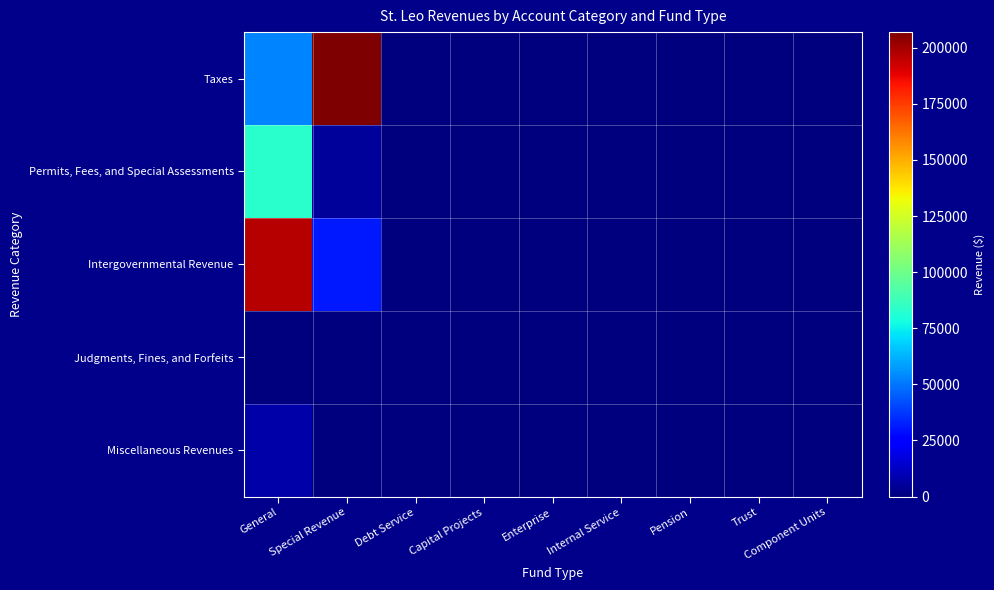

Reading left to right, what are all the values shown in this chart?

Taxes: General=52846	Special Revenue=206960	Debt Service=0	Capital Projects=0	Enterprise=0	Internal Service=0	Pension=0	Trust=0	Component Units=0
Permits, Fees, and Special Assessments: General=83034	Special Revenue=5500	Debt Service=0	Capital Projects=0	Enterprise=0	Internal Service=0	Pension=0	Trust=0	Component Units=0
Intergovernmental Revenue: General=197116	Special Revenue=31050	Debt Service=0	Capital Projects=0	Enterprise=0	Internal Service=0	Pension=0	Trust=0	Component Units=0
Judgments, Fines, and Forfeits: General=37	Special Revenue=0	Debt Service=0	Capital Projects=0	Enterprise=0	Internal Service=0	Pension=0	Trust=0	Component Units=0
Miscellaneous Revenues: General=8003	Special Revenue=0	Debt Service=0	Capital Projects=0	Enterprise=0	Internal Service=0	Pension=0	Trust=0	Component Units=0